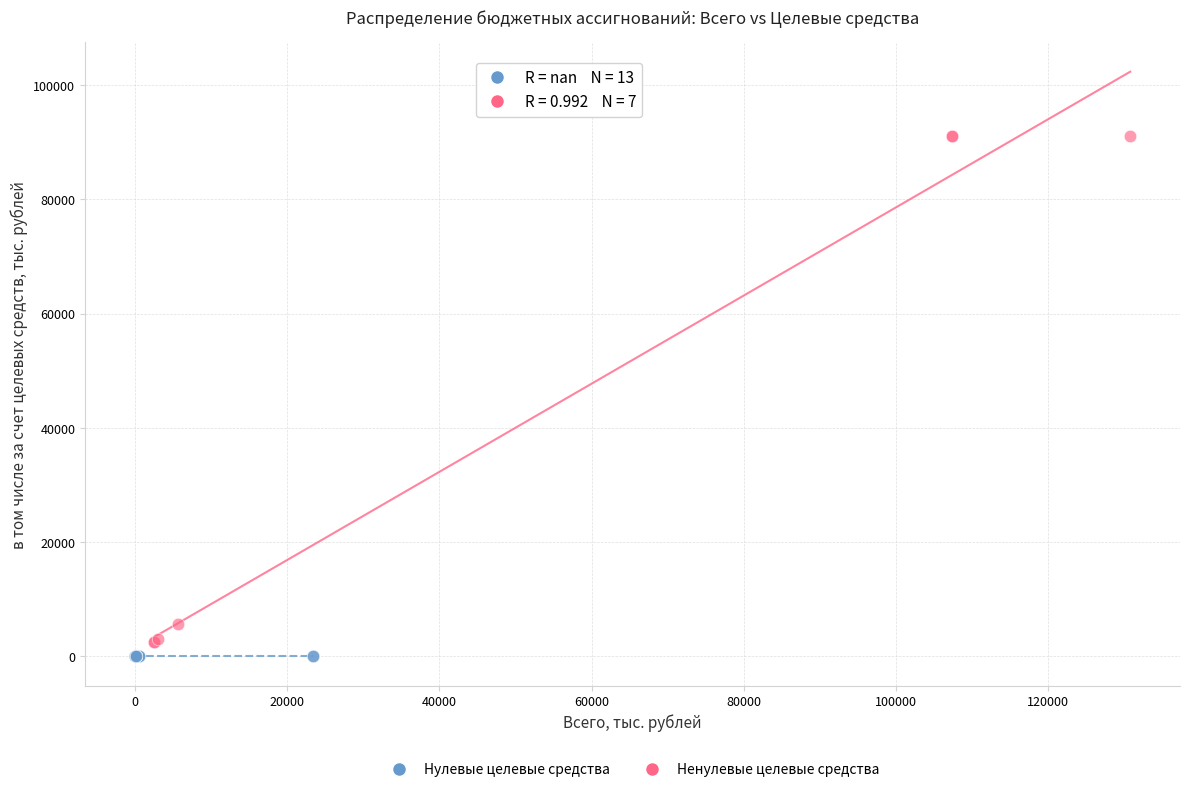

Which series reaches the maximum Y coordinate?

Ненулевые целевые средства